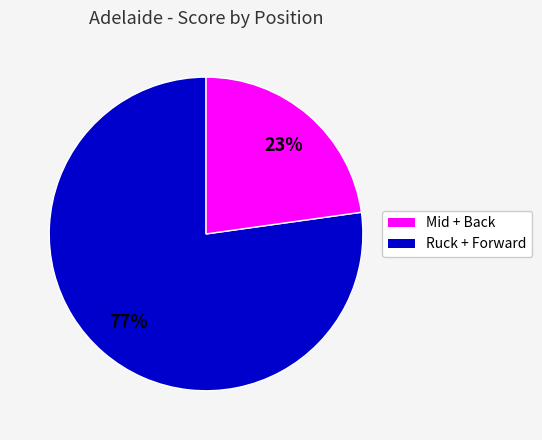

To the nearest percent, what is the difference between the largest and smallest slice percentages?

54%